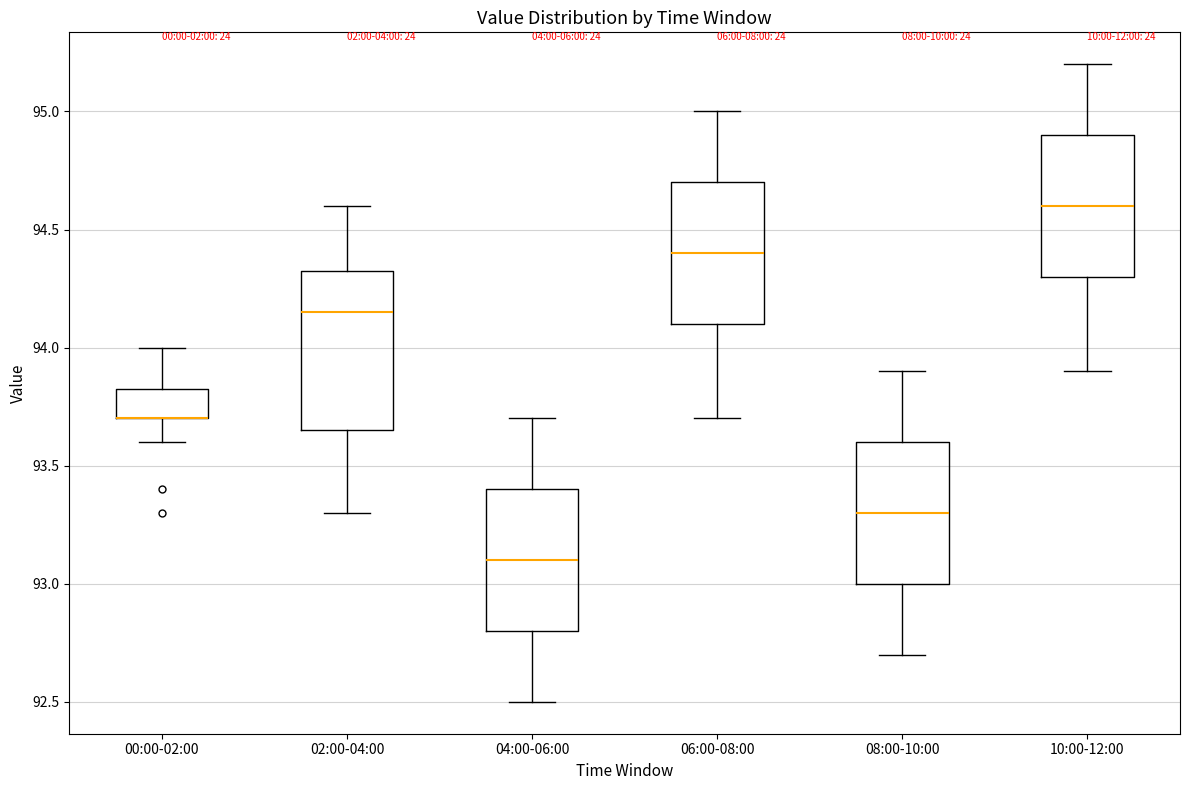

Where does the lower whisker of the box for 08:00-10:00 end on the y-axis? The values are not printed on the chart, so give them approximately, as read against the axis.

92.70